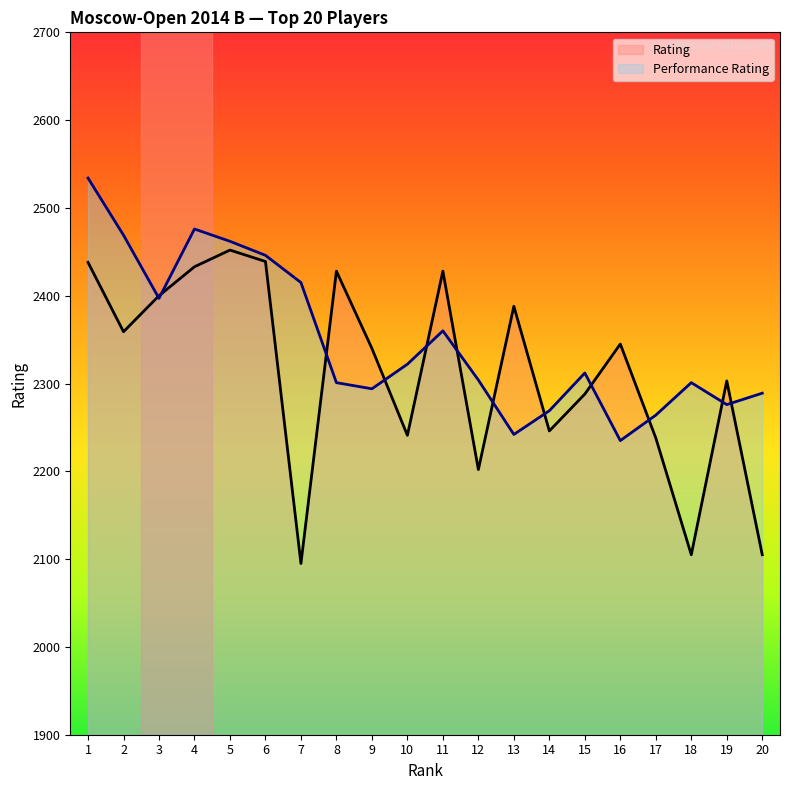

What is the difference between the maximum and minimum values in the Performance Rating series?

299